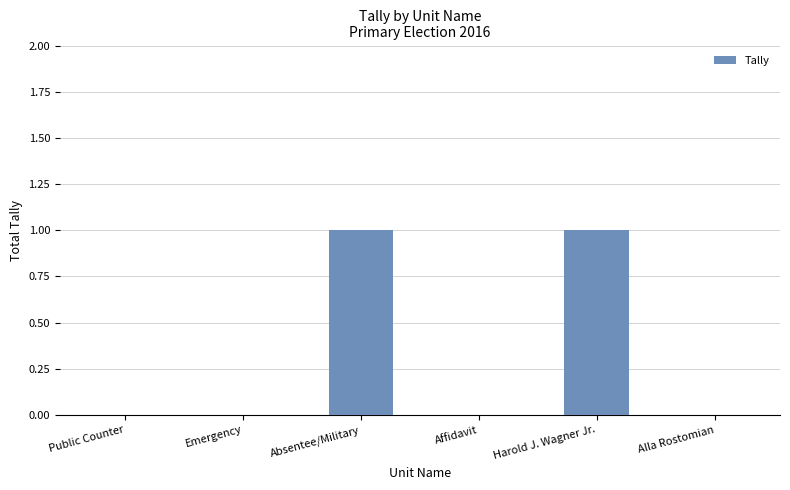

Is it true that the value at Affidavit is 0?

True